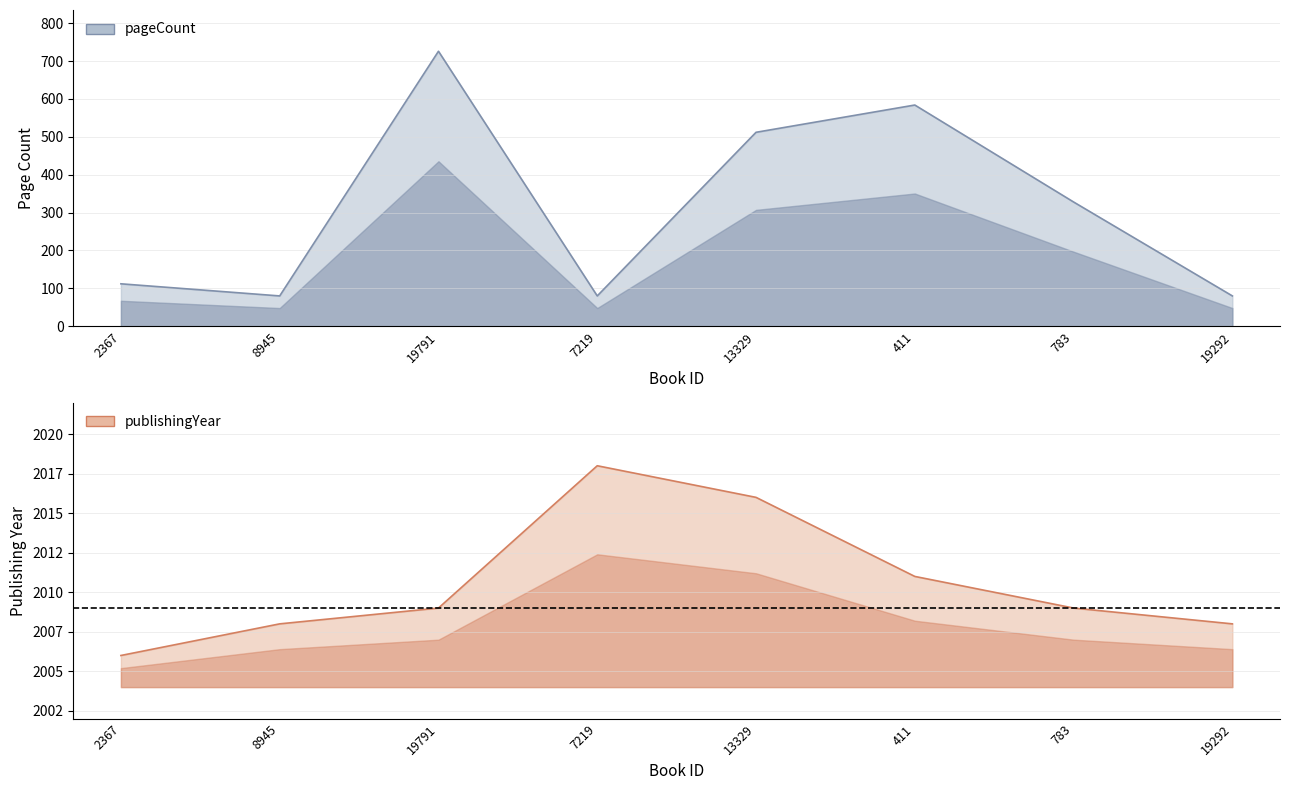

Does the chart have visible grid lines?

Yes